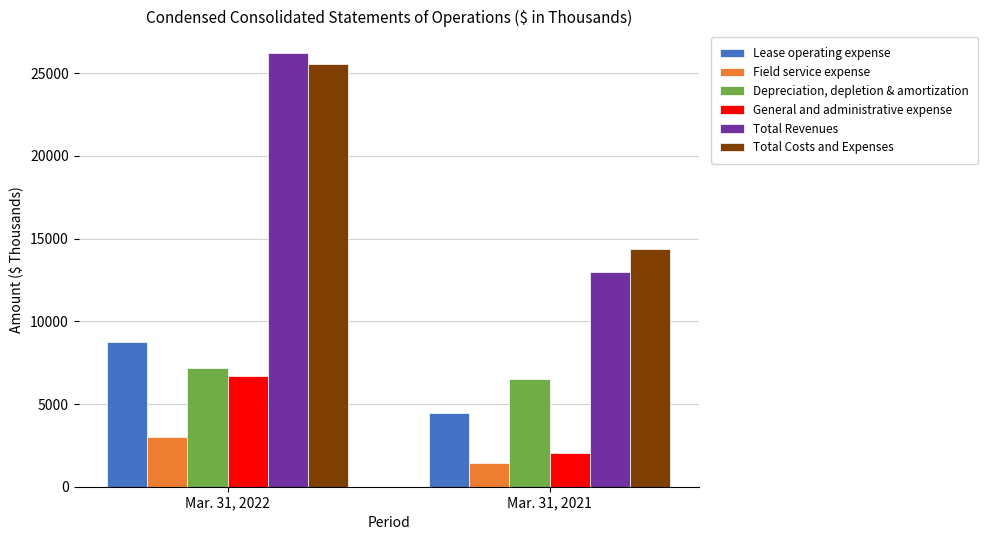

What value does the Field service expense series have at Mar. 31, 2021?

1418